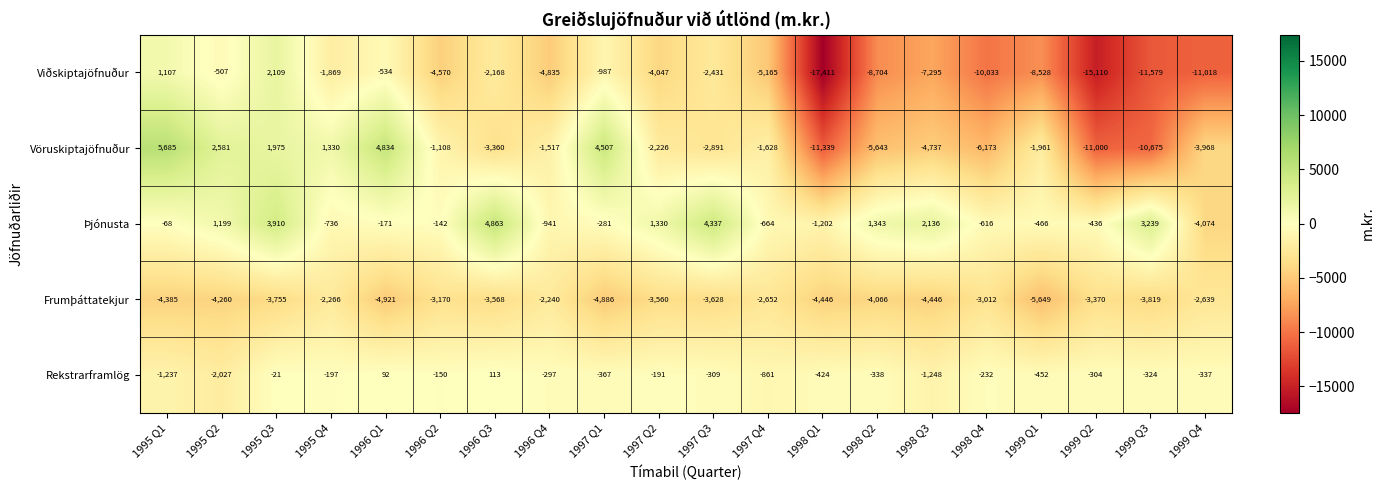

What is the difference between the Rekstrarframlög values at 1999 Q3 and 1996 Q4?

27